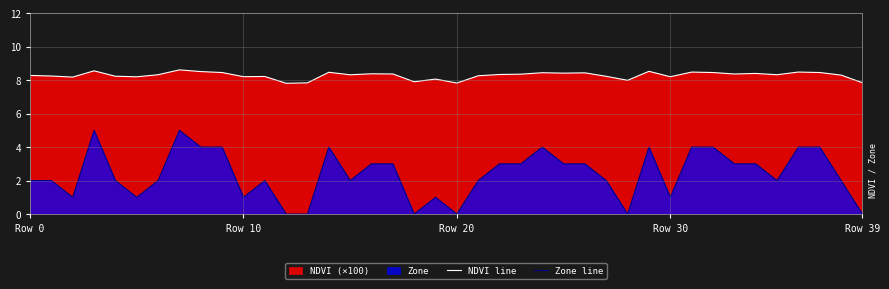

The NDVI line series shows 8.2 at 11. True or false?

True